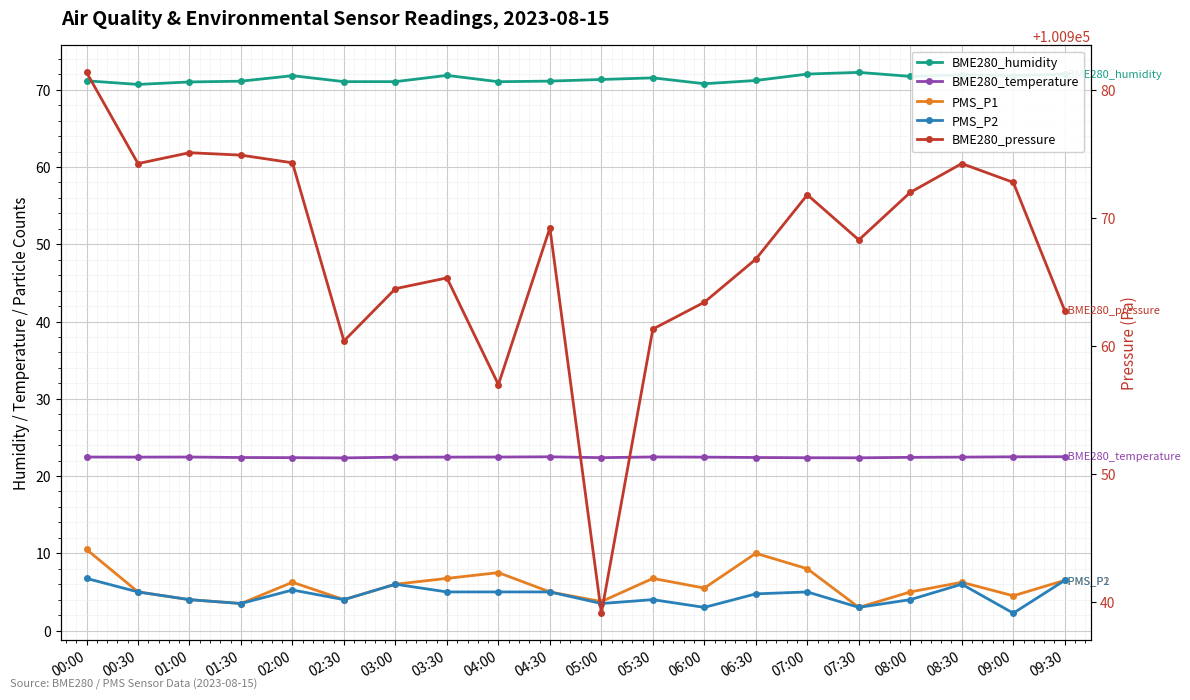

What is the spread (max minus min) of values at 09:30?

100956.3